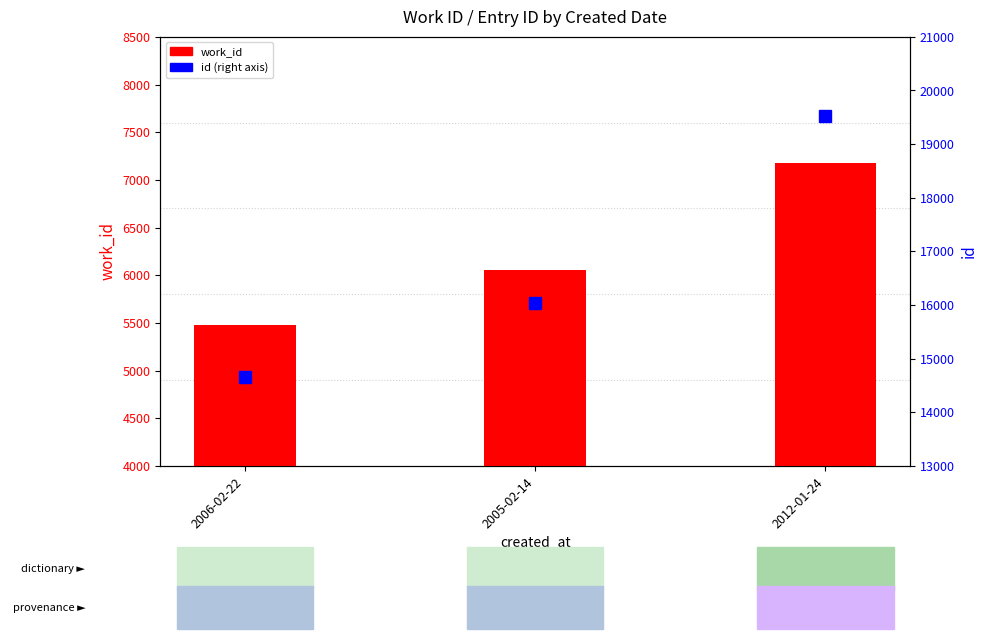

Is it true that work_id equals 7177 at 2012-01-24?

True